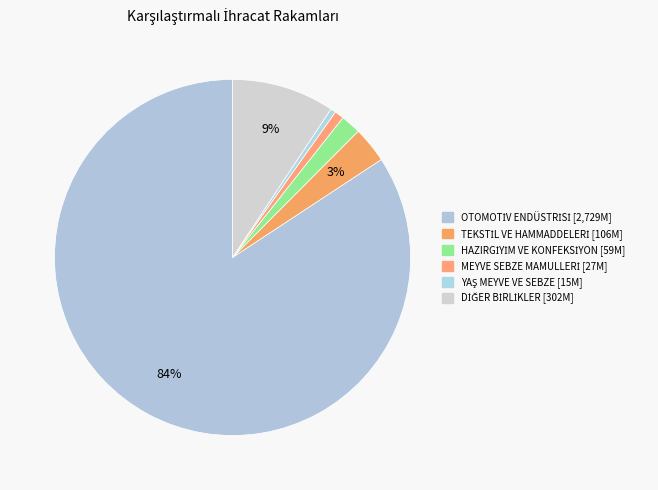

To the nearest percent, what is the average slice percentage?

17%